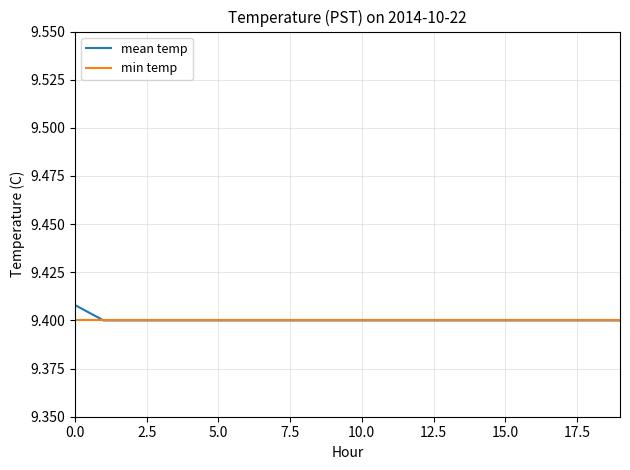

Which series has the largest range (max minus min)?

mean temp